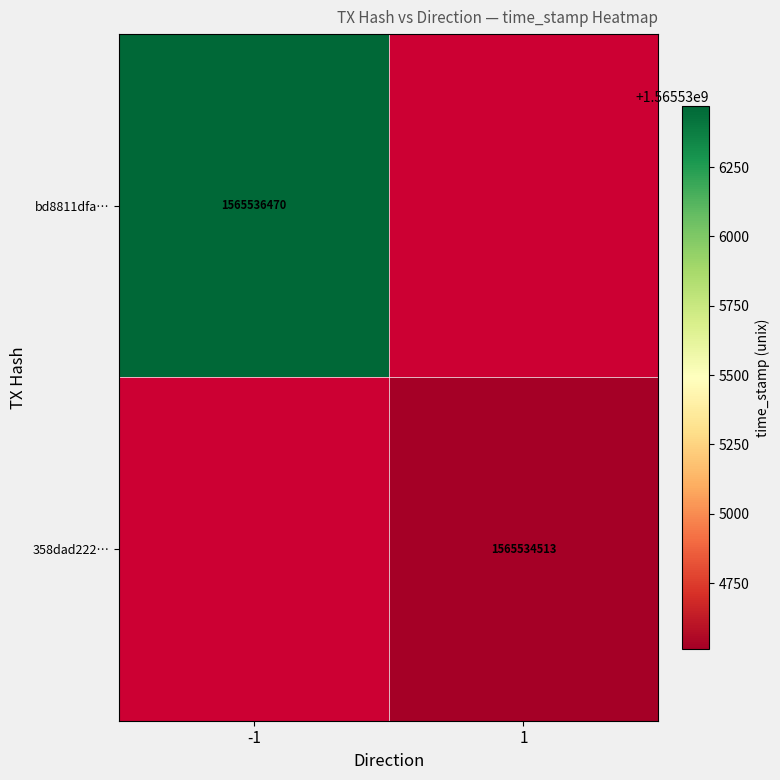

Is it true that 358dad222… equals 1565534513 at 1?

True